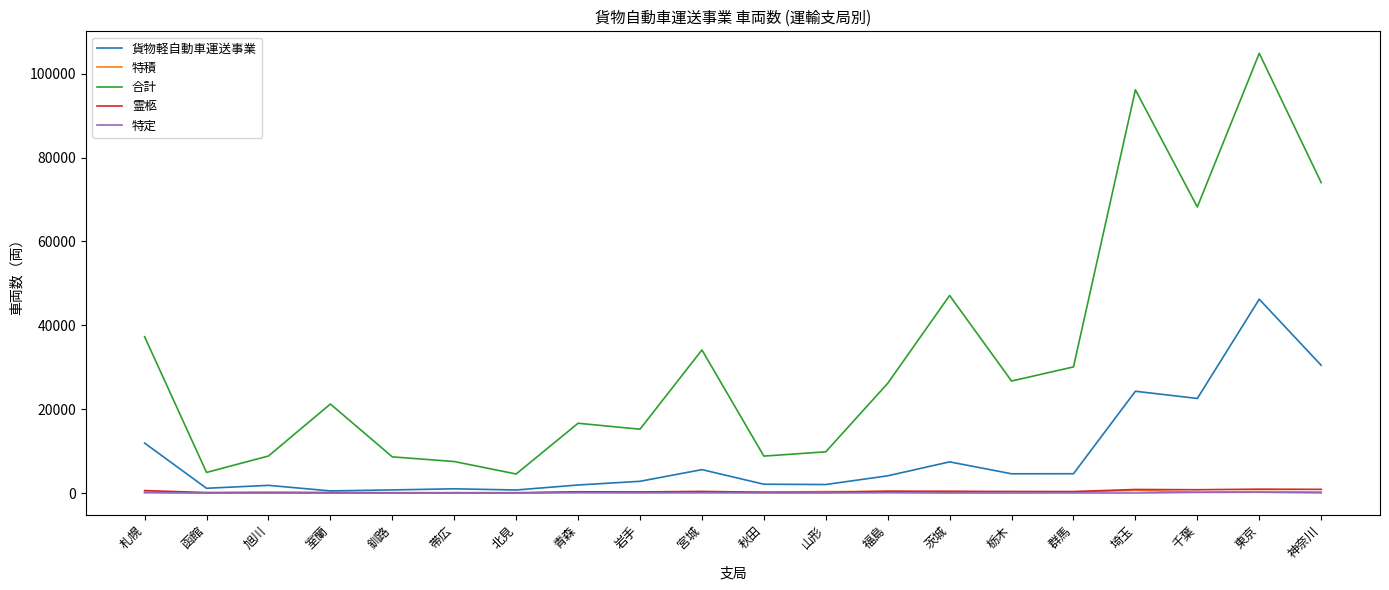

What is the sum of all 霊柩 values?

7535